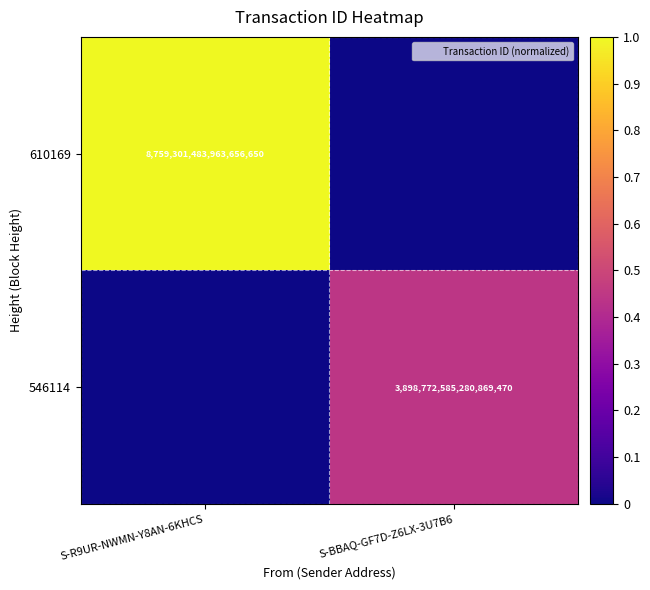

List the series in order of their peak value, lowest first.

546114, 610169